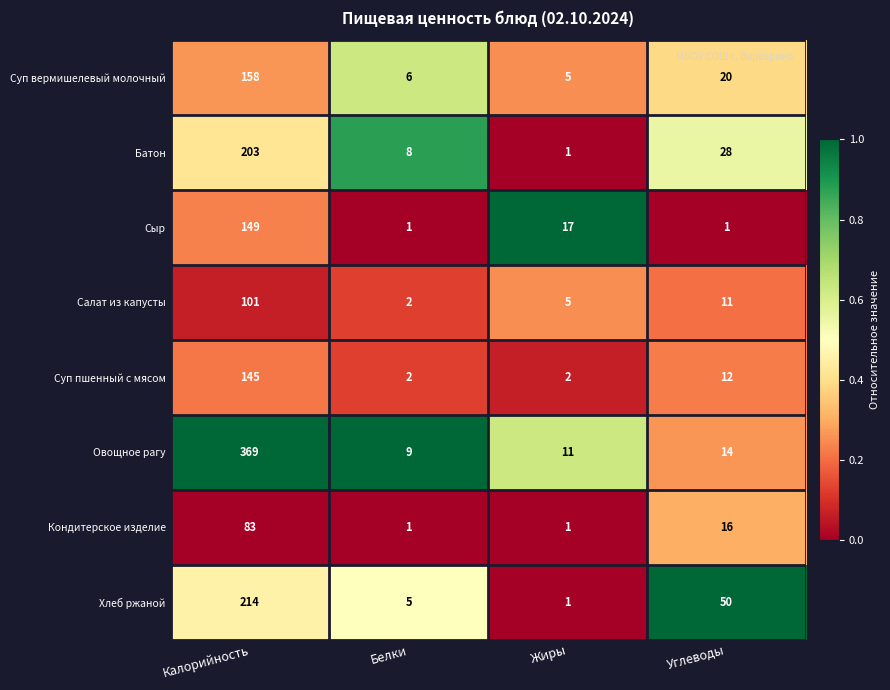

What is the difference between the second highest and second lowest values in the Салат из капусты series?

6